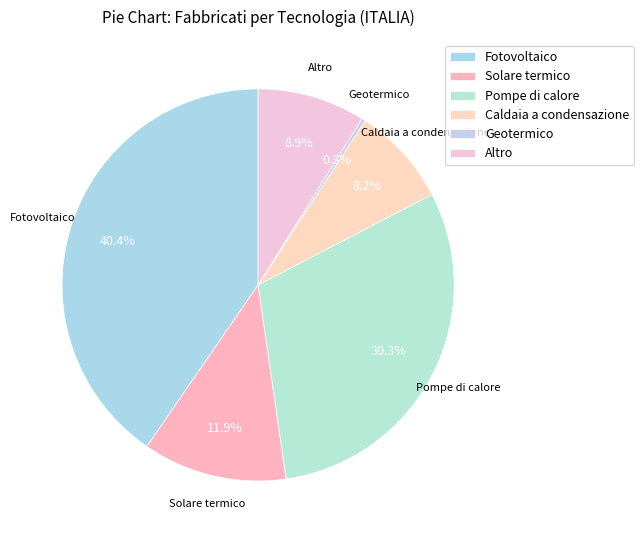

What is the change in value from Fotovoltaico to Caldaia a condensazione?

-9714